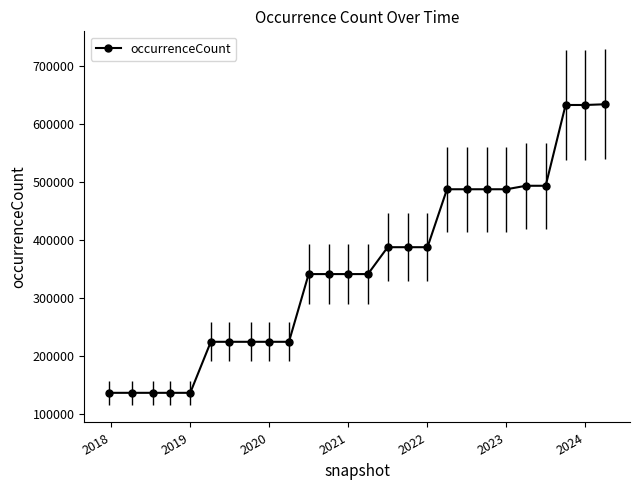

What is the average value?

352350